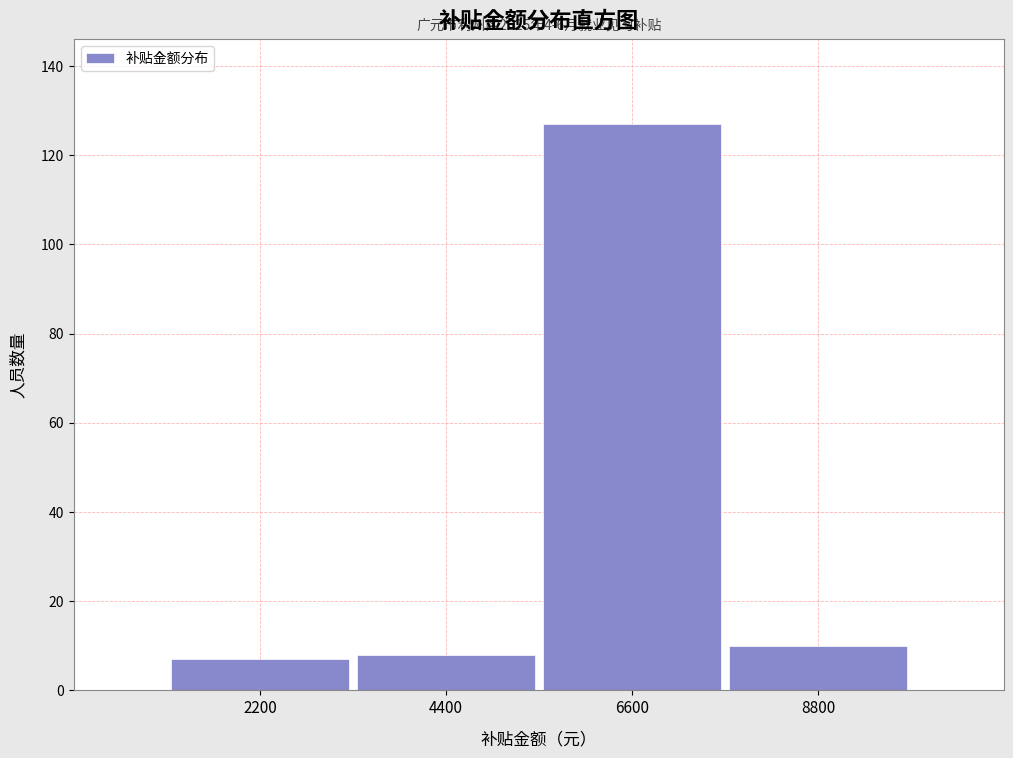

Which range on the x-axis has the tallest bar?

5500 to 7700